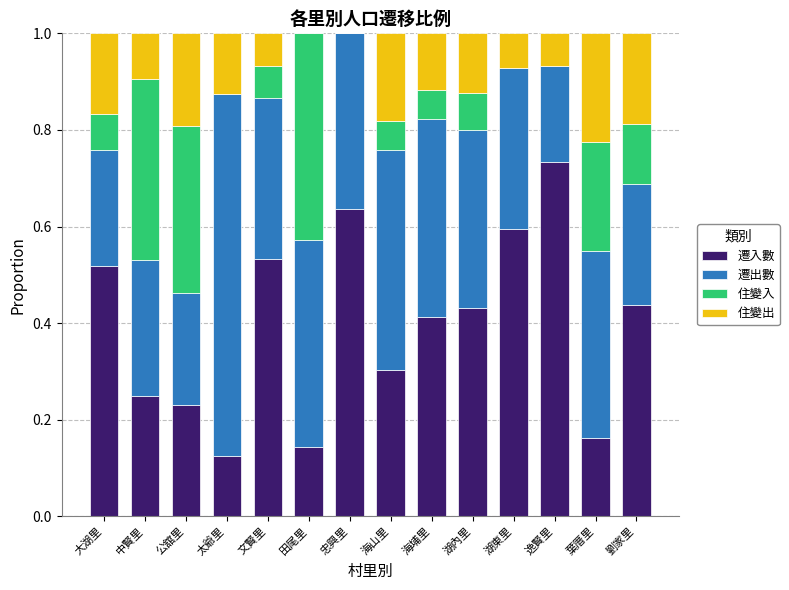

What is the sum of all 遷入數 values?

5.5